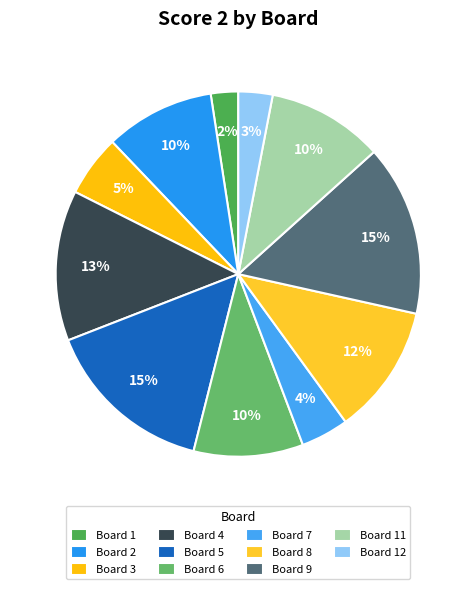

How many slices are in this pie chart?

11